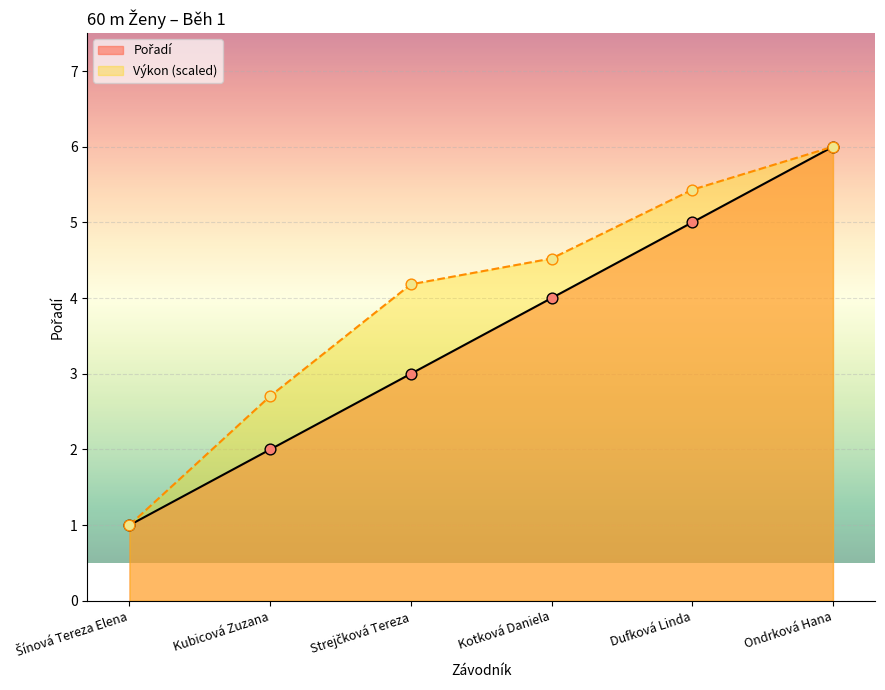

At how many categories does at least one series exceed 3?

4